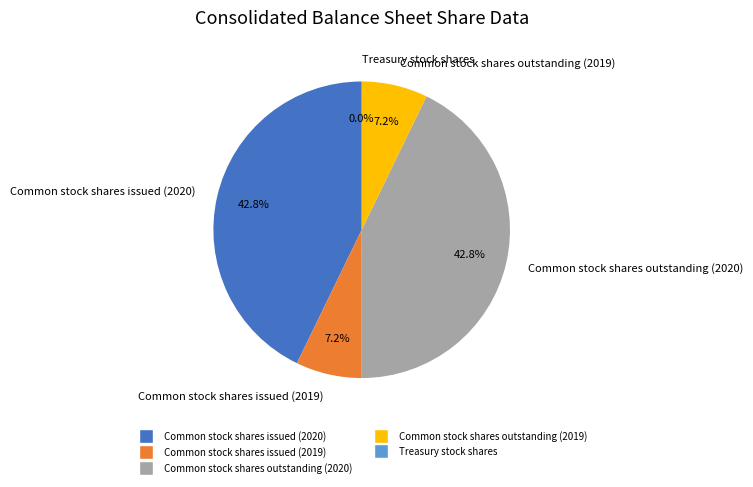

To the nearest percent, what percentage of the pie is Common stock shares outstanding (2020)?

43%